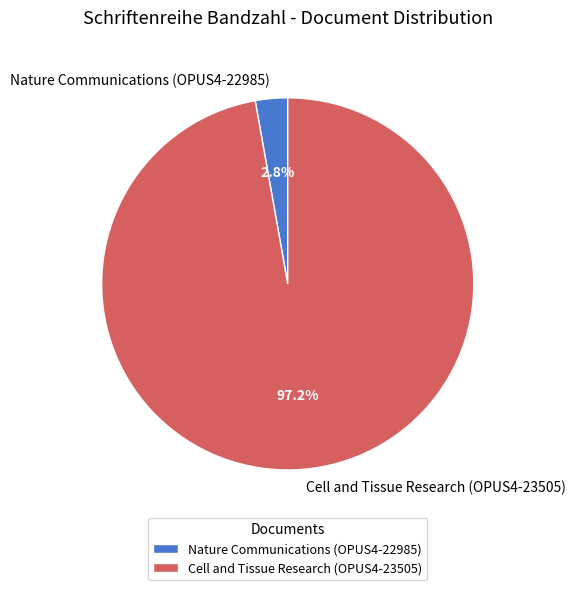

Which category has the biggest portion of the pie?

Cell and Tissue Research (OPUS4-23505)